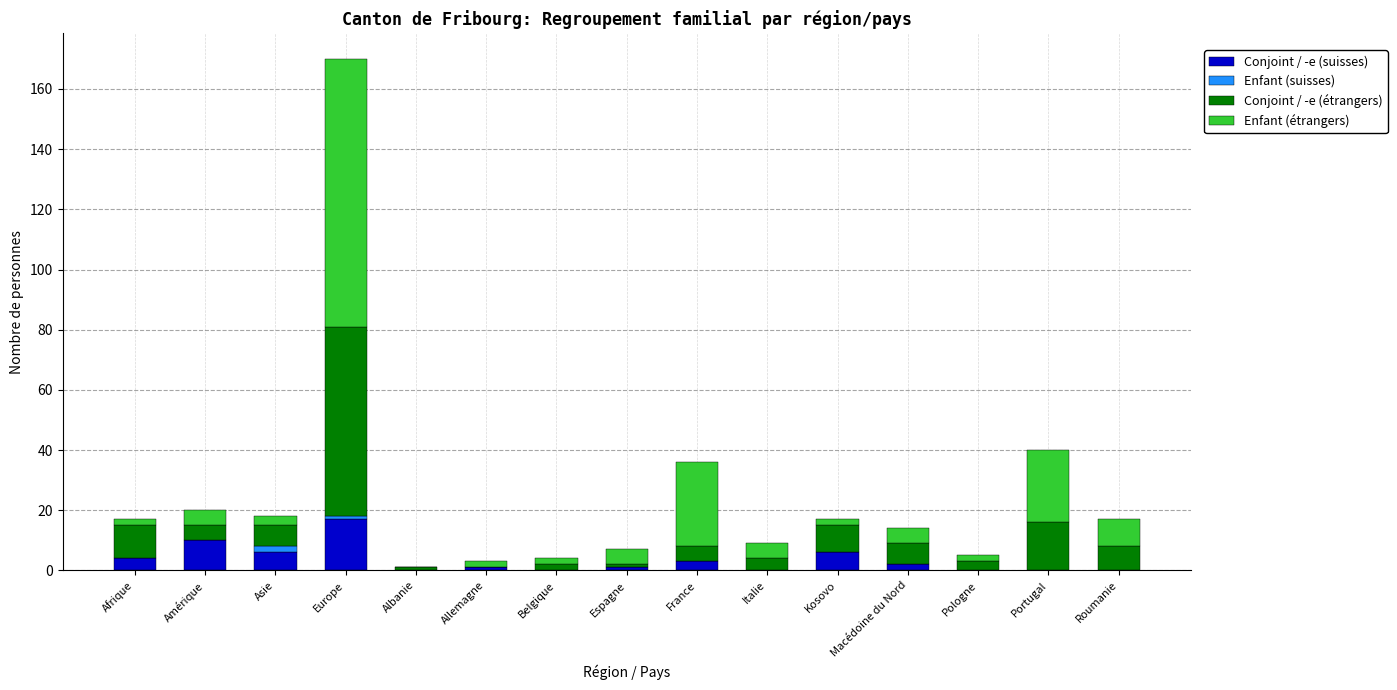

Which category has the highest value in the Conjoint / -e (suisses) series?

Europe